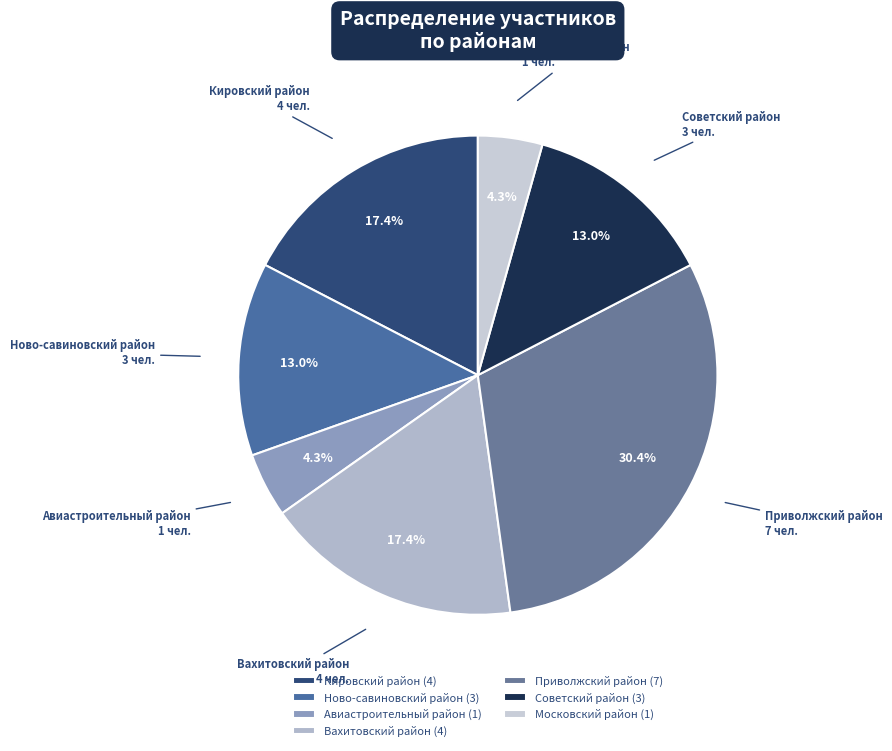

What percentage is NOT represented by Вахитовский район?

82.6%